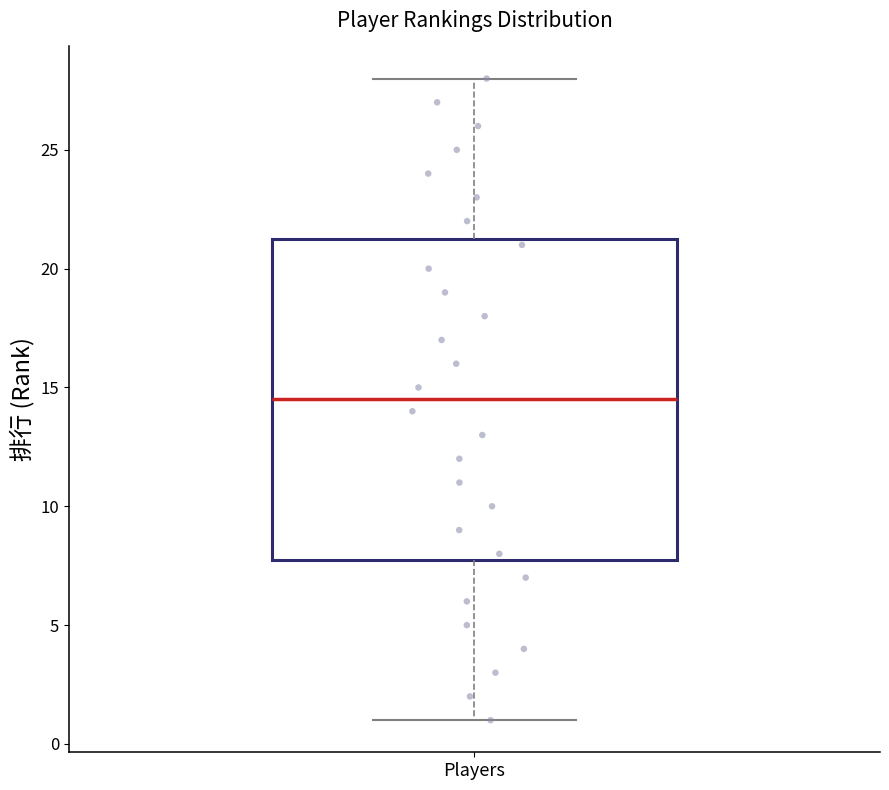

Where does the upper whisker of the box for Players end on the y-axis? The values are not printed on the chart, so give them approximately, as read against the axis.

28.0